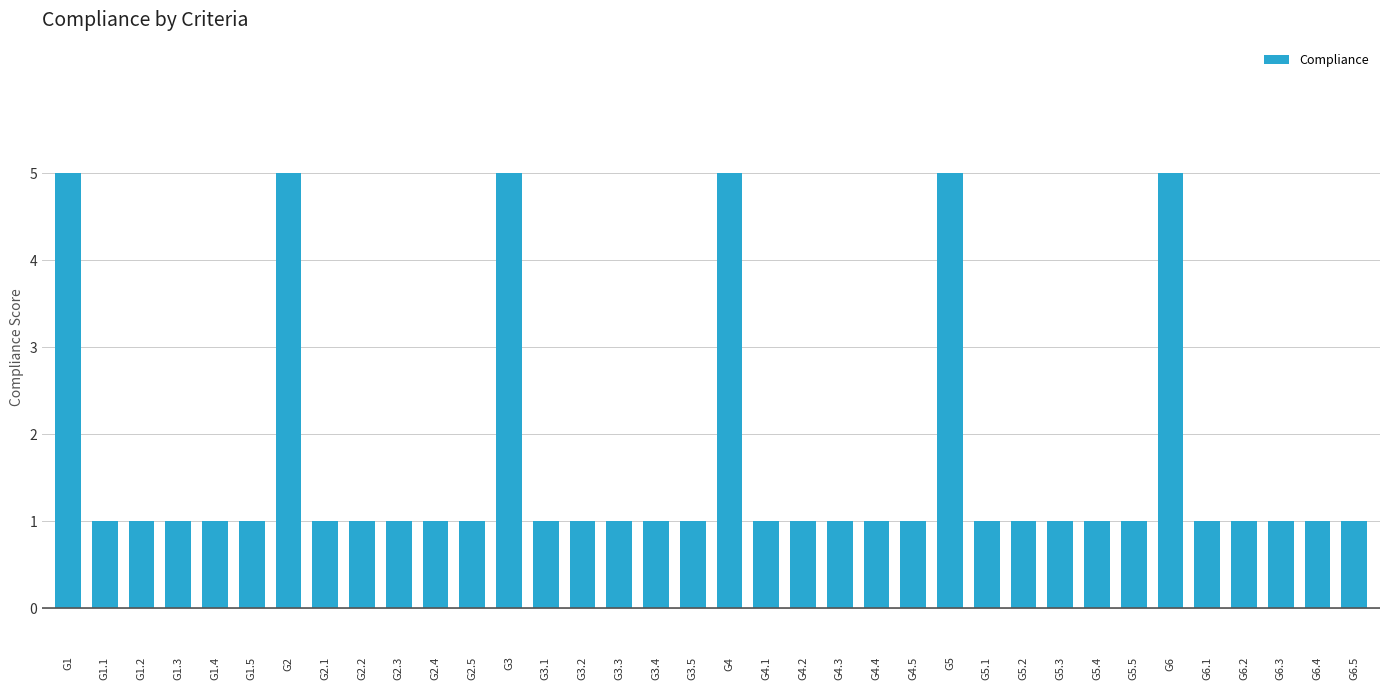

What is the greatest value displayed?

5